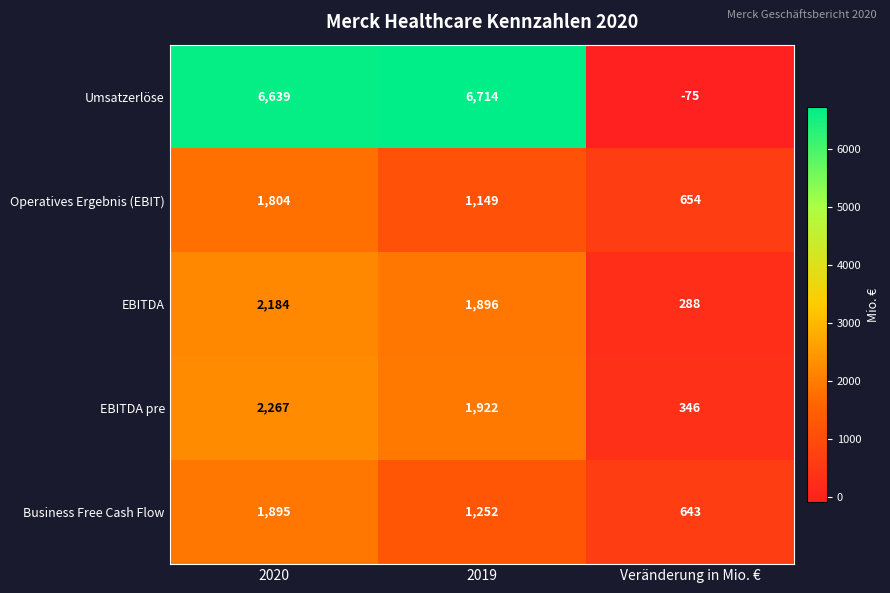

Reading left to right, what are all the values shown in this chart?

Umsatzerlöse: 6639	6714	-75
Operatives Ergebnis (EBIT): 1804	1149	654
EBITDA: 2184	1896	288
EBITDA pre: 2267	1922	346
Business Free Cash Flow: 1895	1252	643